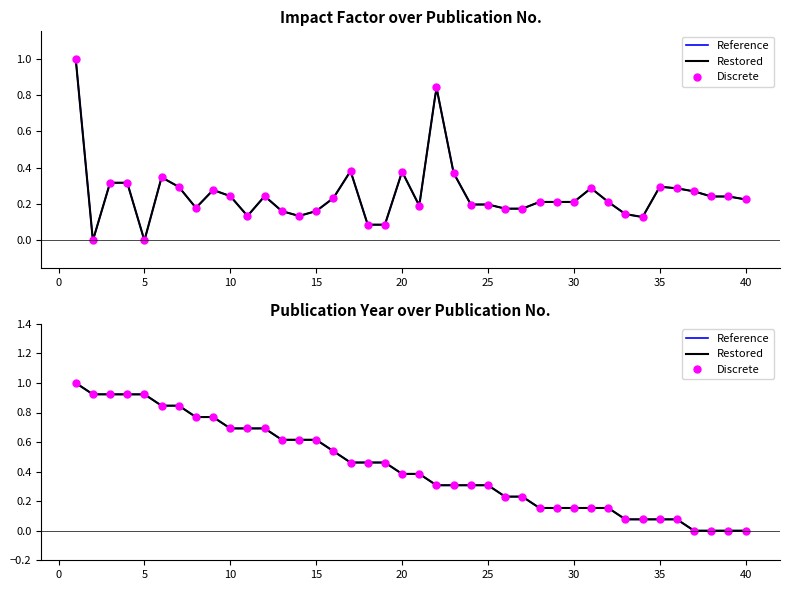

Is the value of Impact-Factor at 25 greater than the value of Publ.-Year (norm) at 36?

Yes